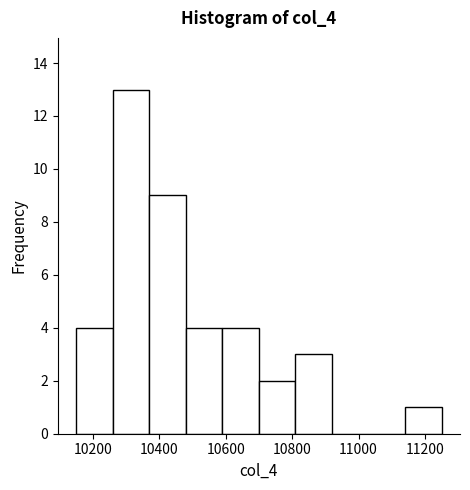

Over which range of the x-axis is the bar tallest?

10260 to 10370